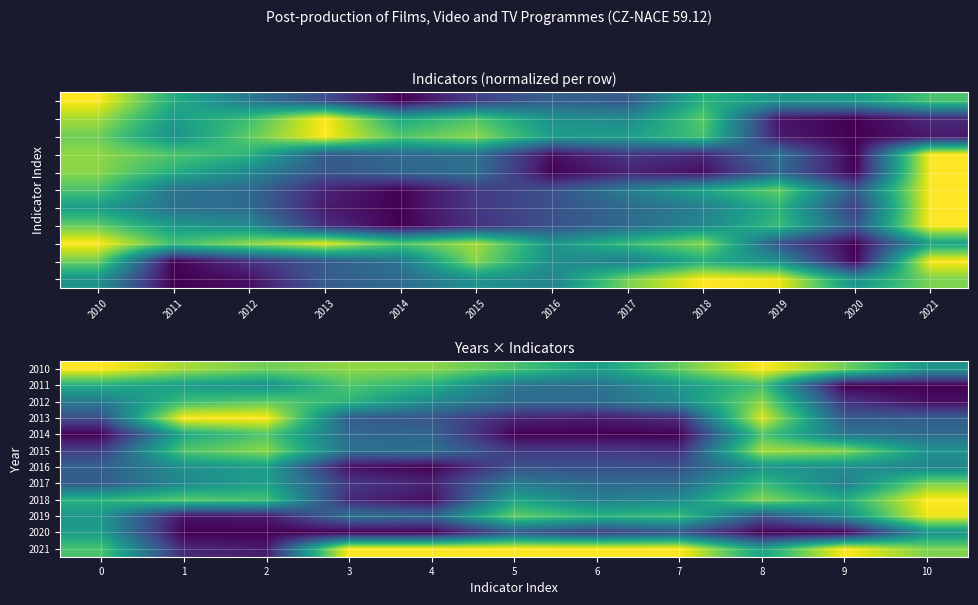

What value does the 2016 series have at 6?

0.2